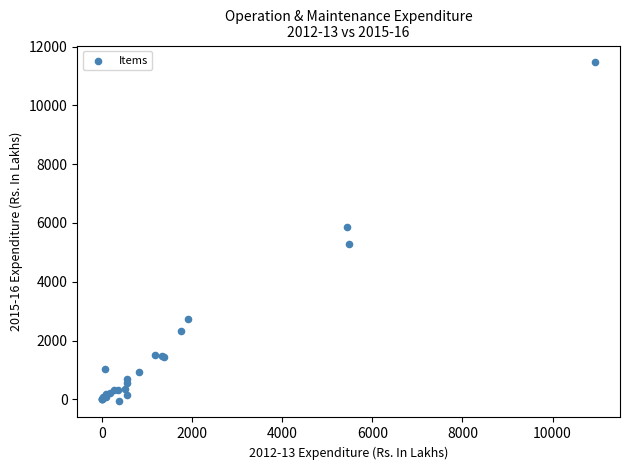

What Y value in the scatter plot is closest to 5709?

5873.9